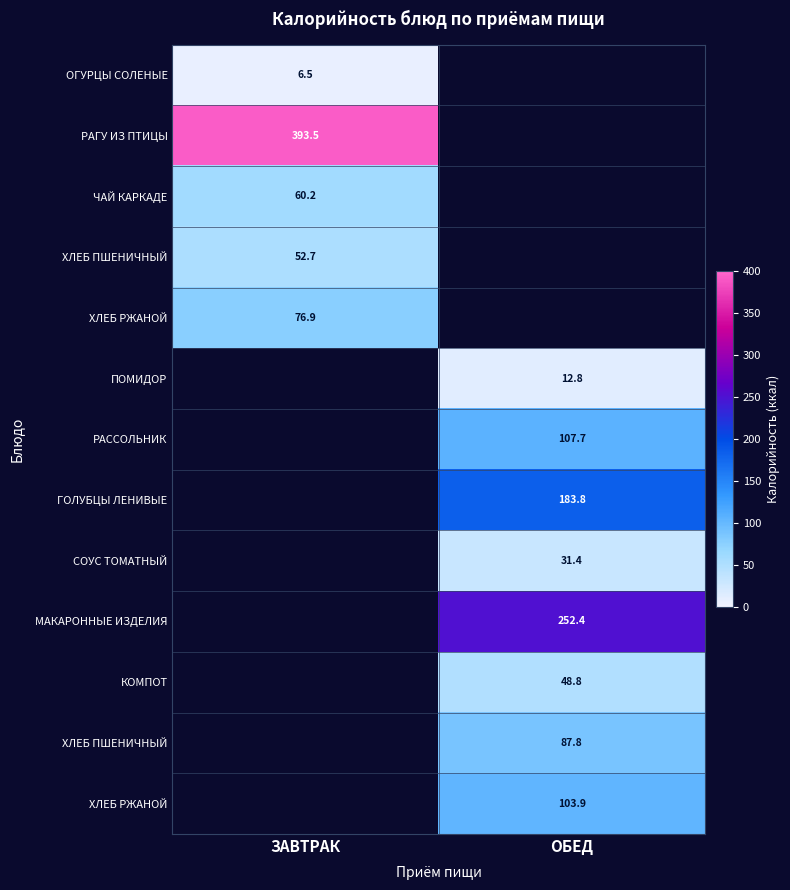

Count the number of categories in the chart.

2